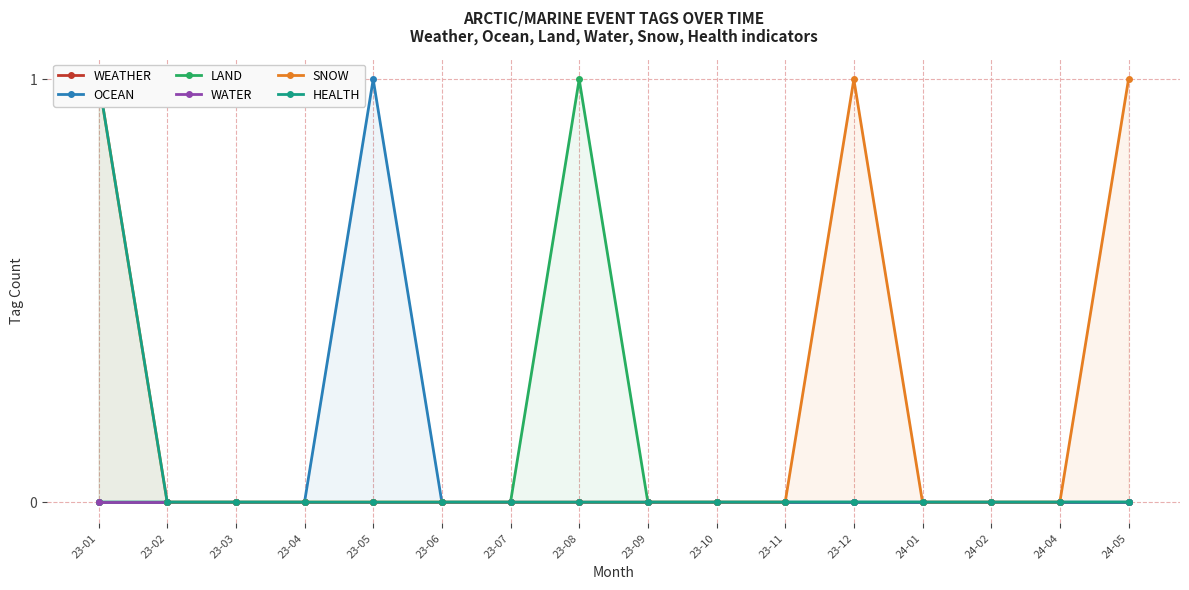

Which category has the lowest value across all series?

23-01